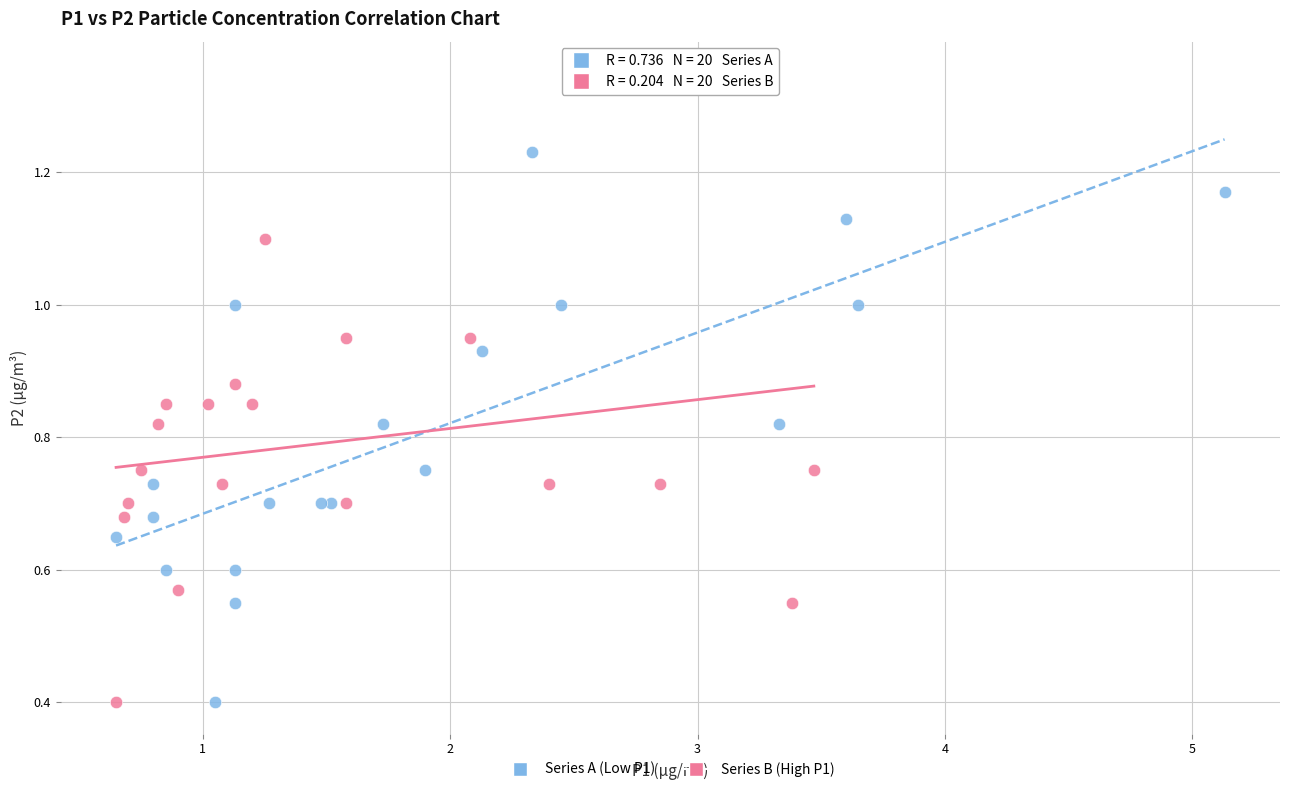

Which series contains the highest Y value?

Series B (High P1)